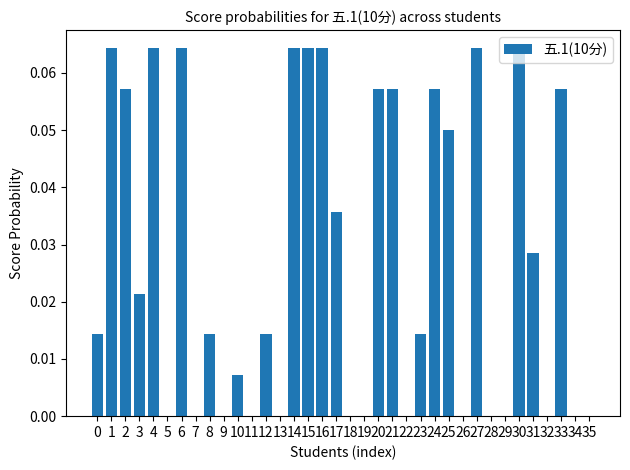

The chart shows a value of 0.0 at 19. True or false?

True